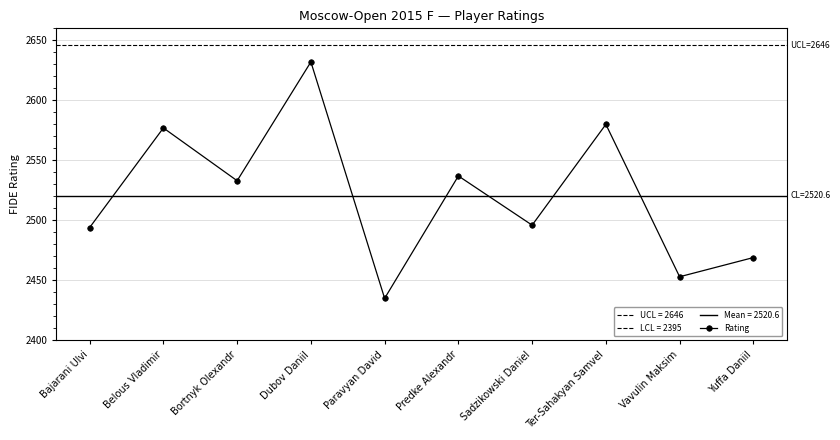

How many values are below 2533?

5